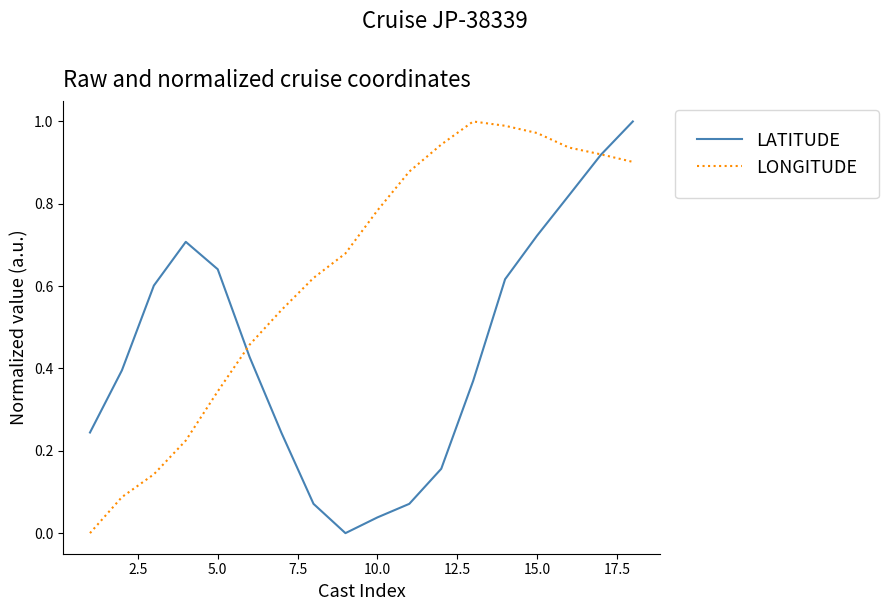

Rank the series by their average value, from lowest to highest.

LATITUDE, LONGITUDE